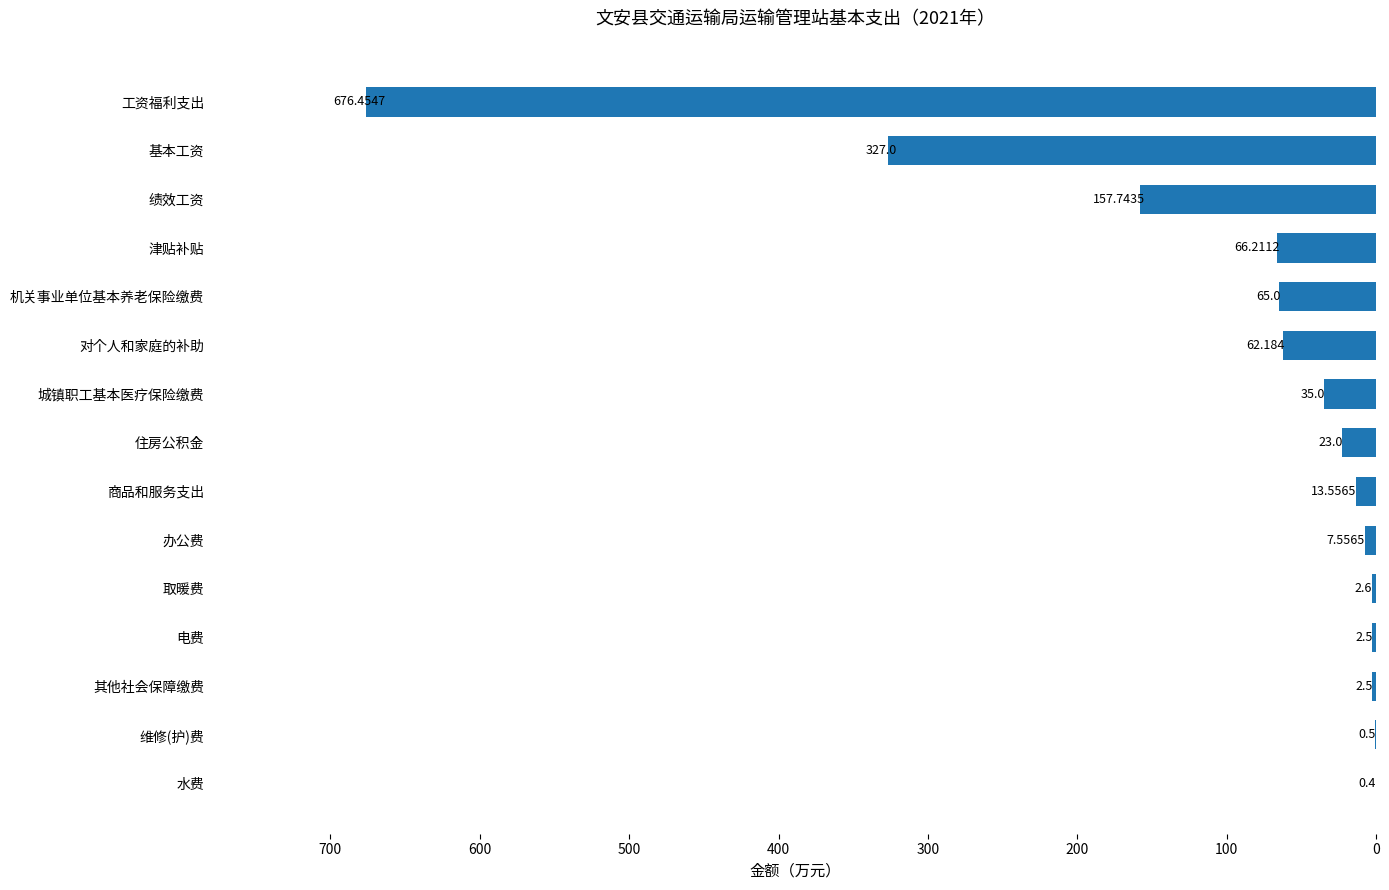

Between 办公费 and 水费, which is larger?

办公费